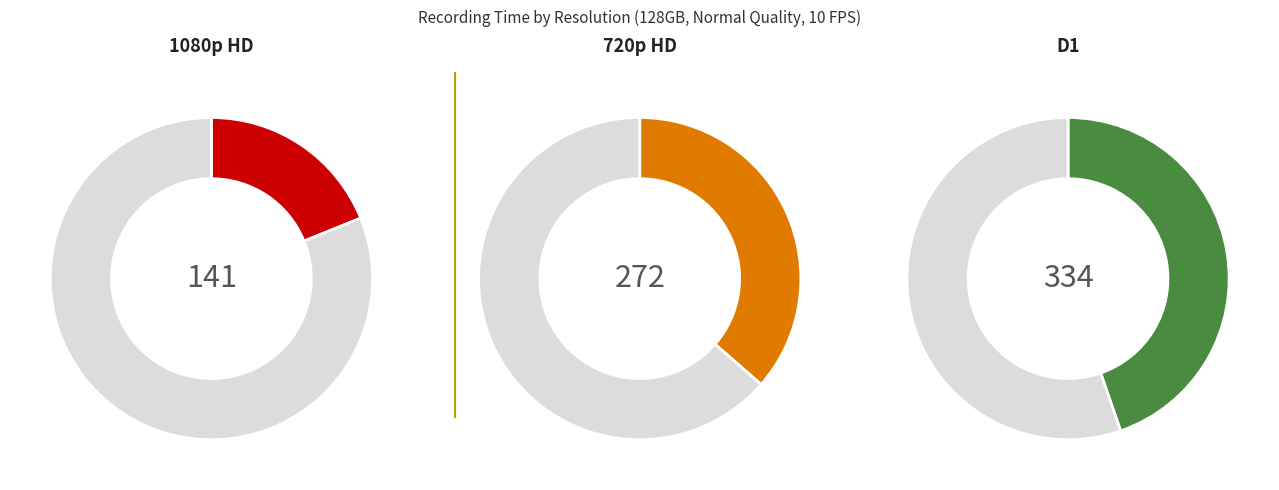

What percentage is the 720p HD slice, to the nearest percent?

36%